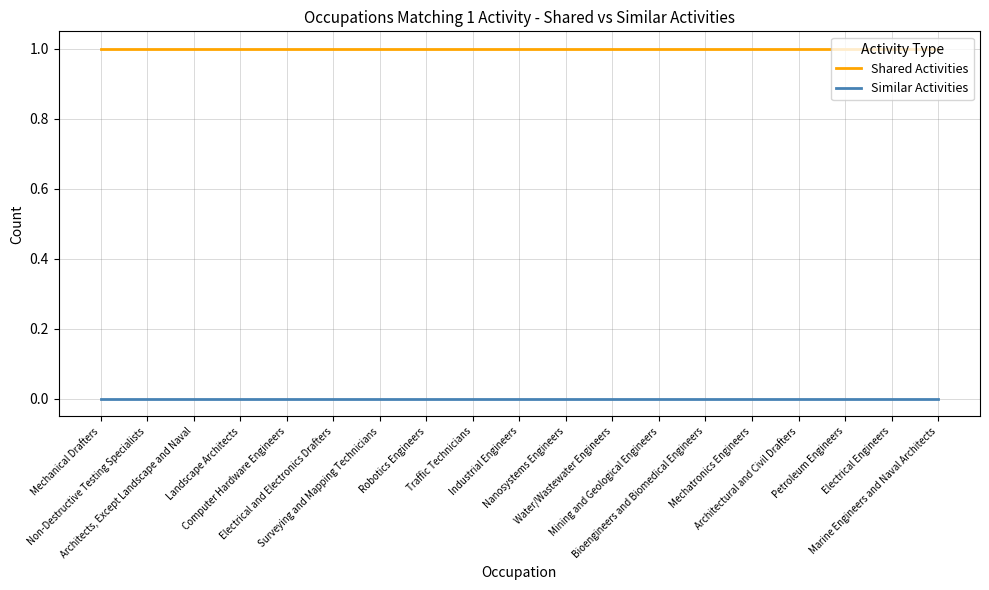

Which series has the largest total across all categories?

Shared Activities